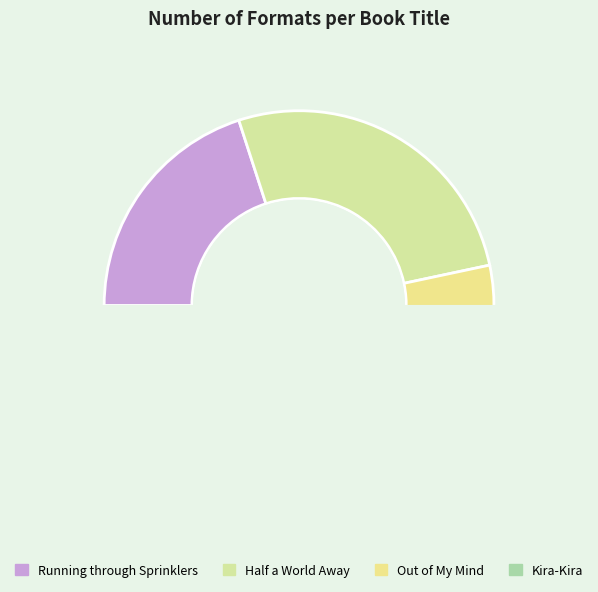

Do Running through Sprinklers and Kira-Kira together represent more than half of the pie?

No